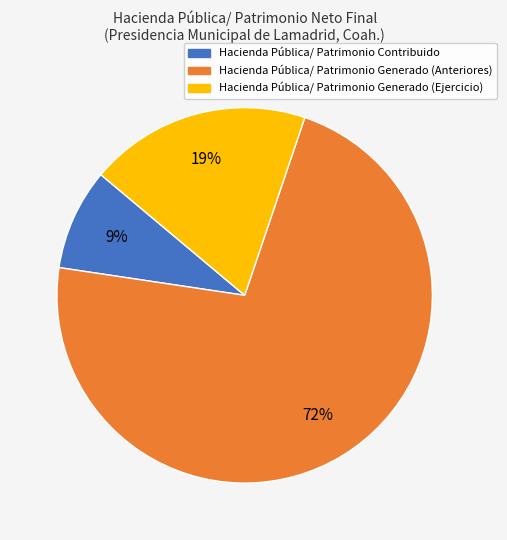

What percentage is the Hacienda Pública/ Patrimonio Generado (Anteriores) slice, to the nearest percent?

72%